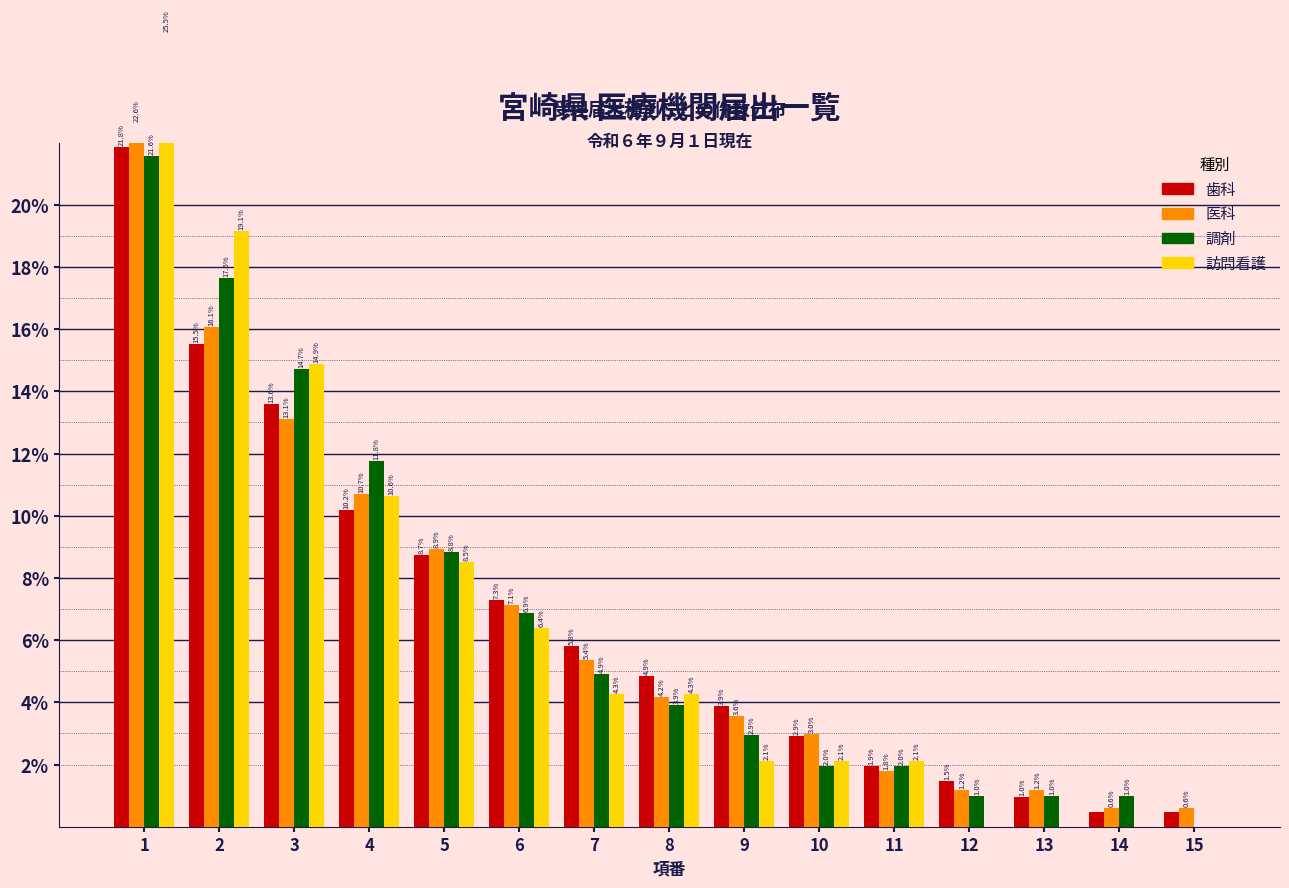

Is it true that 訪問看護 equals 0.0 at 15?

True